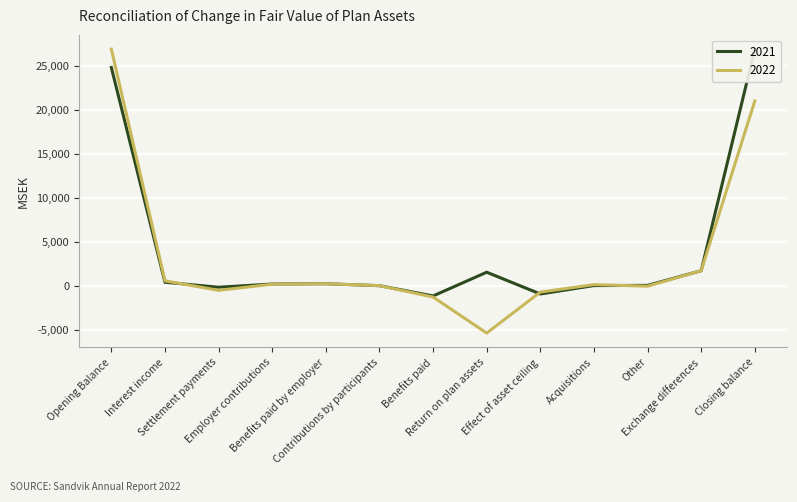

What is the sum of all 2022 values?

42979